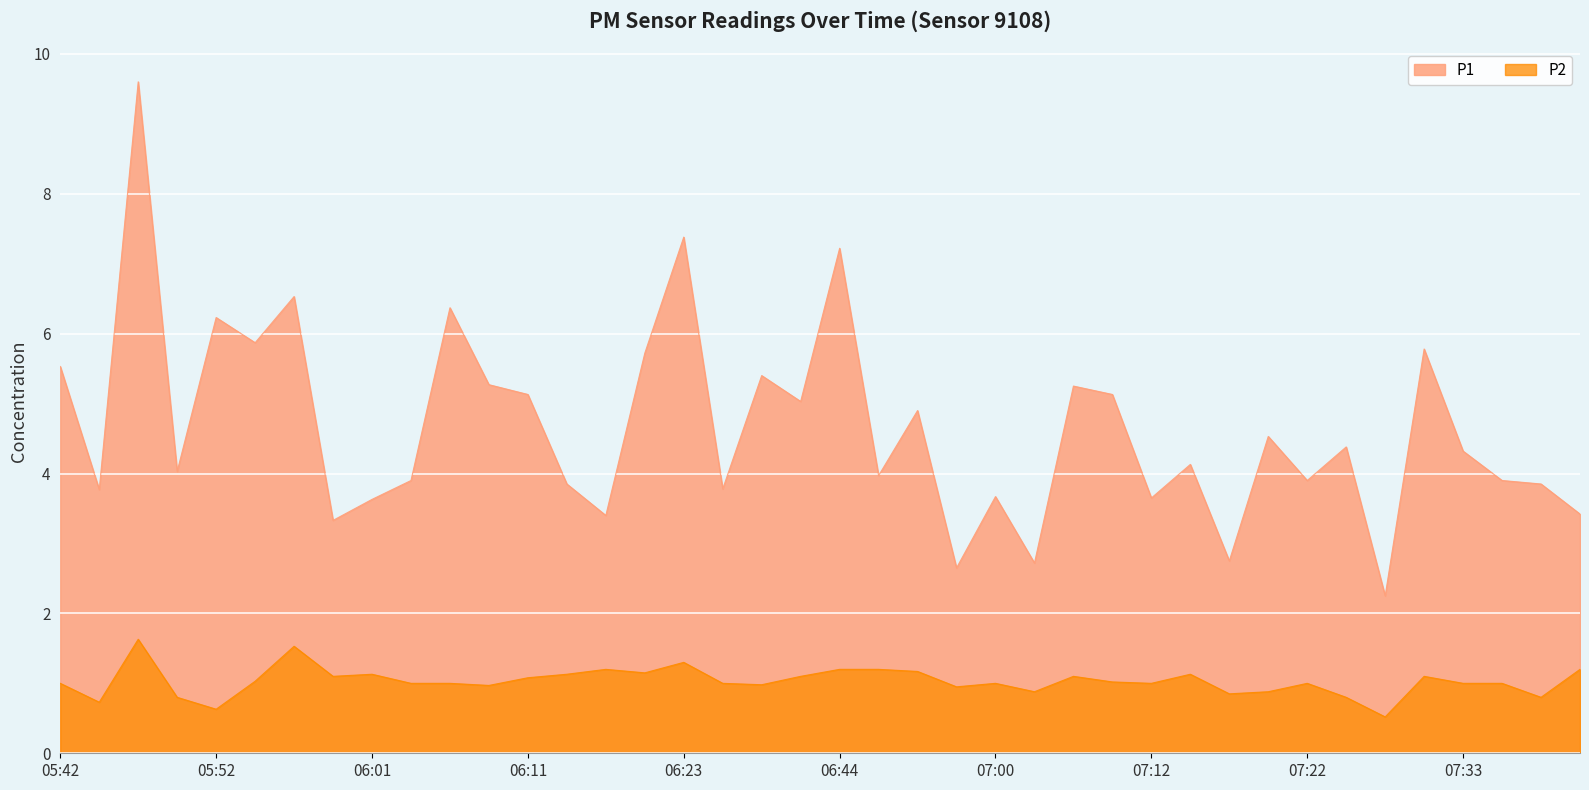

How many data points in P1 are above 4?

22